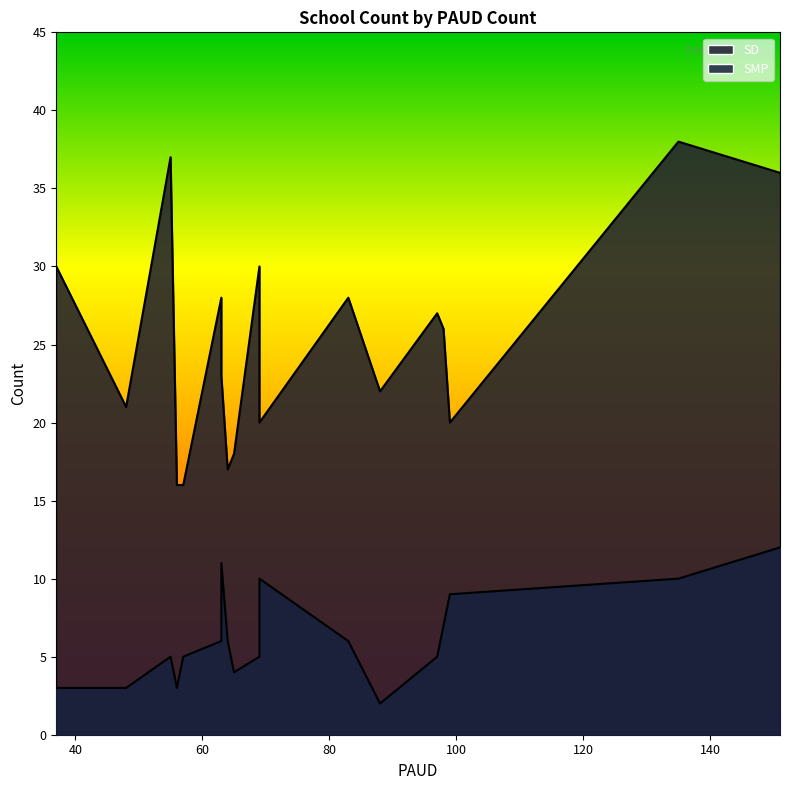

Which series has the largest range (max minus min)?

SD